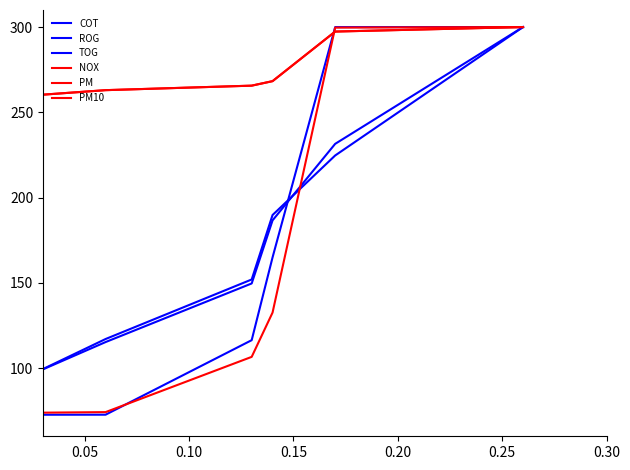

What is the maximum value shown in the chart?

300.0